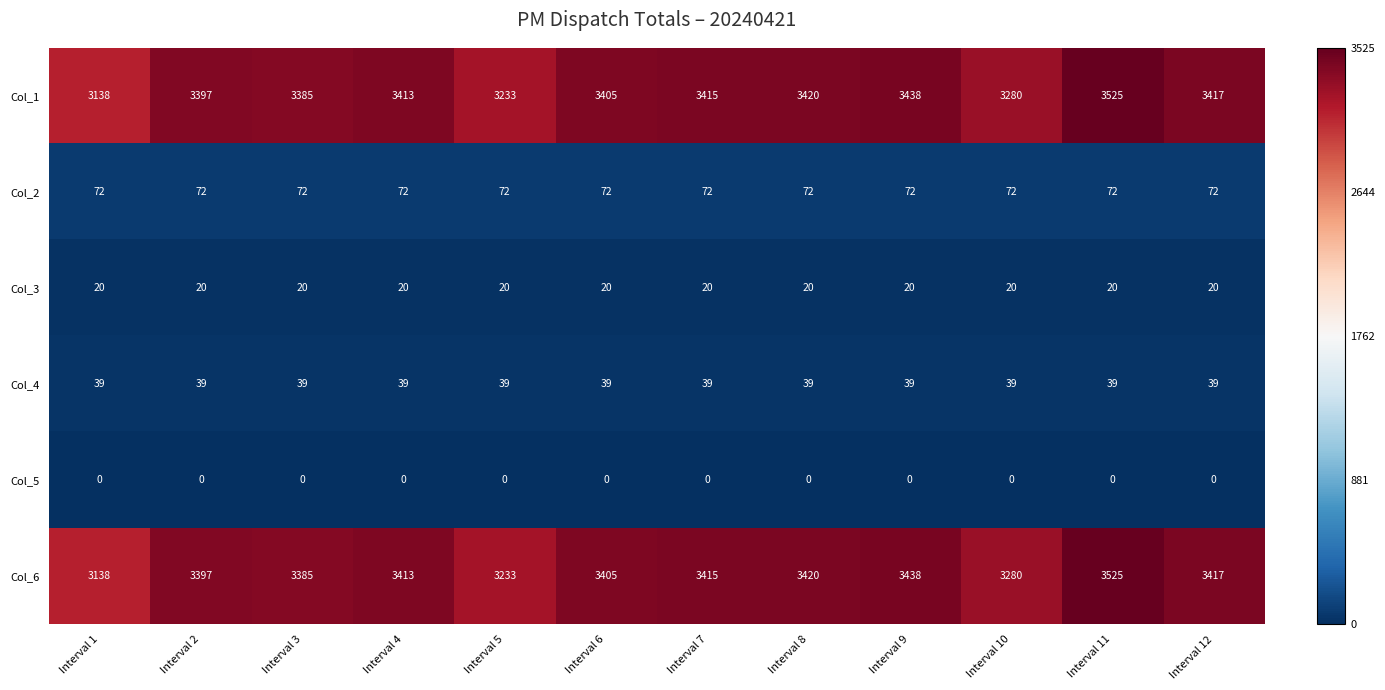

The Col_4 series shows 57 at Interval 12. True or false?

False